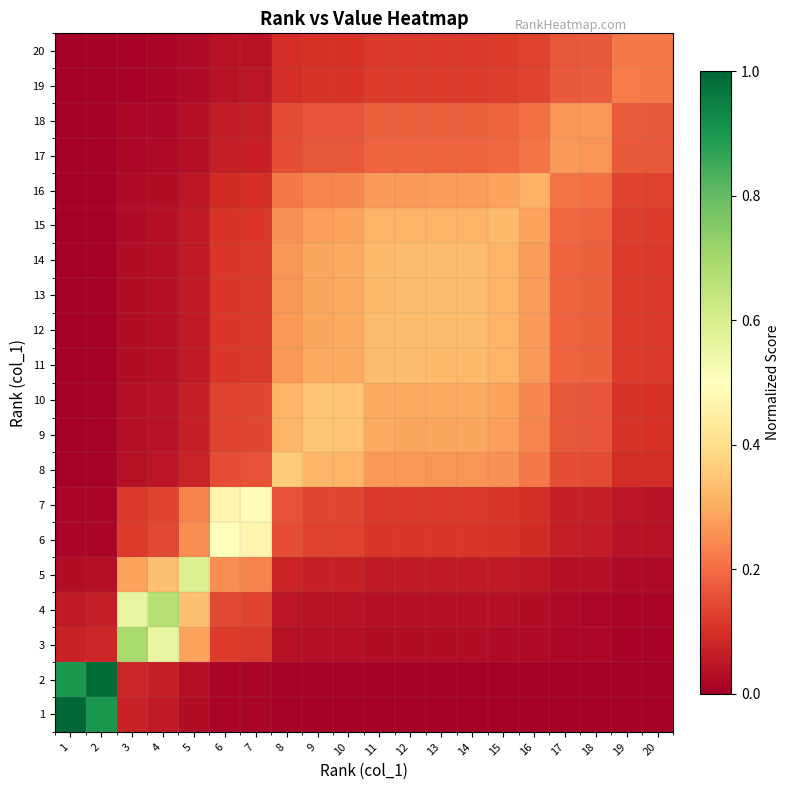

Rank the series at 11 from highest to lowest value.

11, 12, 13, 14, 15, 10, 9, 16, 8, 17, 18, 19, 7, 20, 6, 5, 4, 3, 2, 1